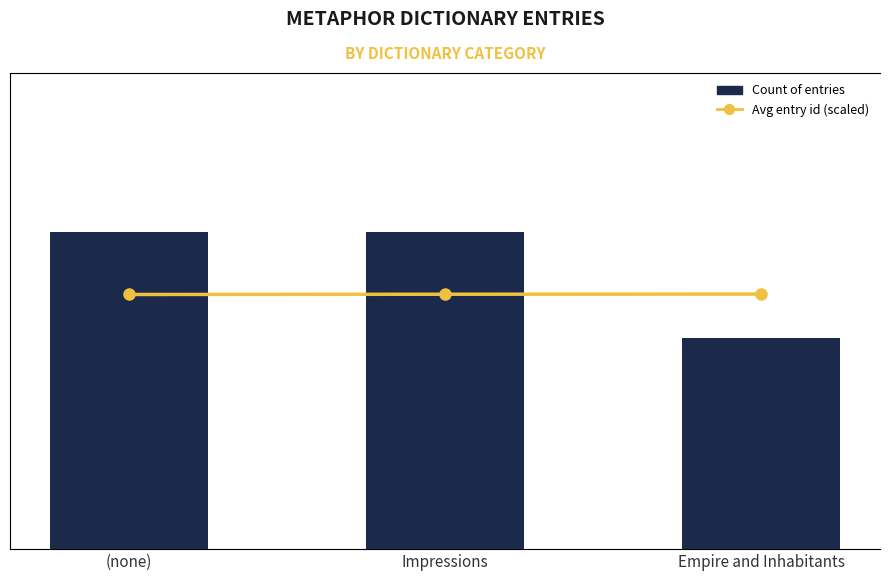

Is the value of Avg entry id (scaled) at Impressions greater than the value of Count of entries at (none)?

No